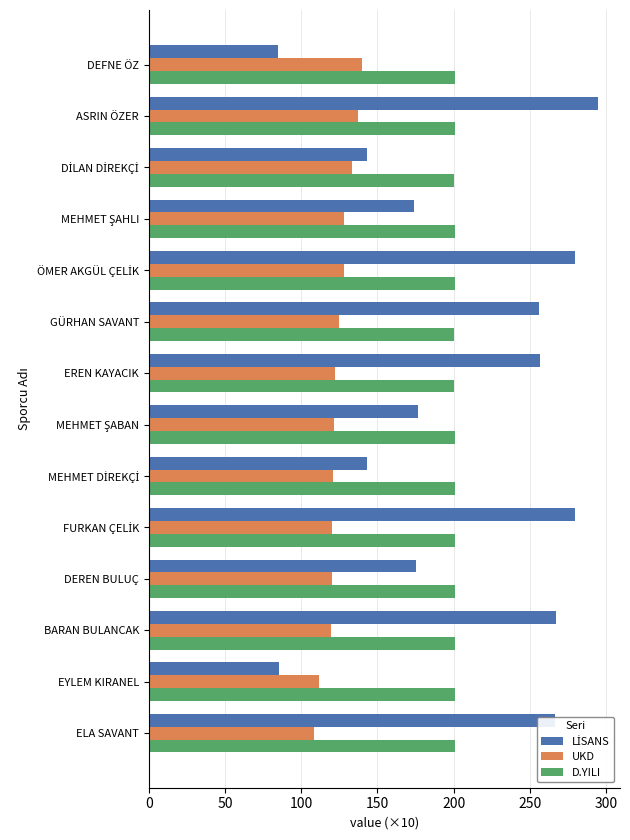

What is the average value of the D.YILI series?

200.8